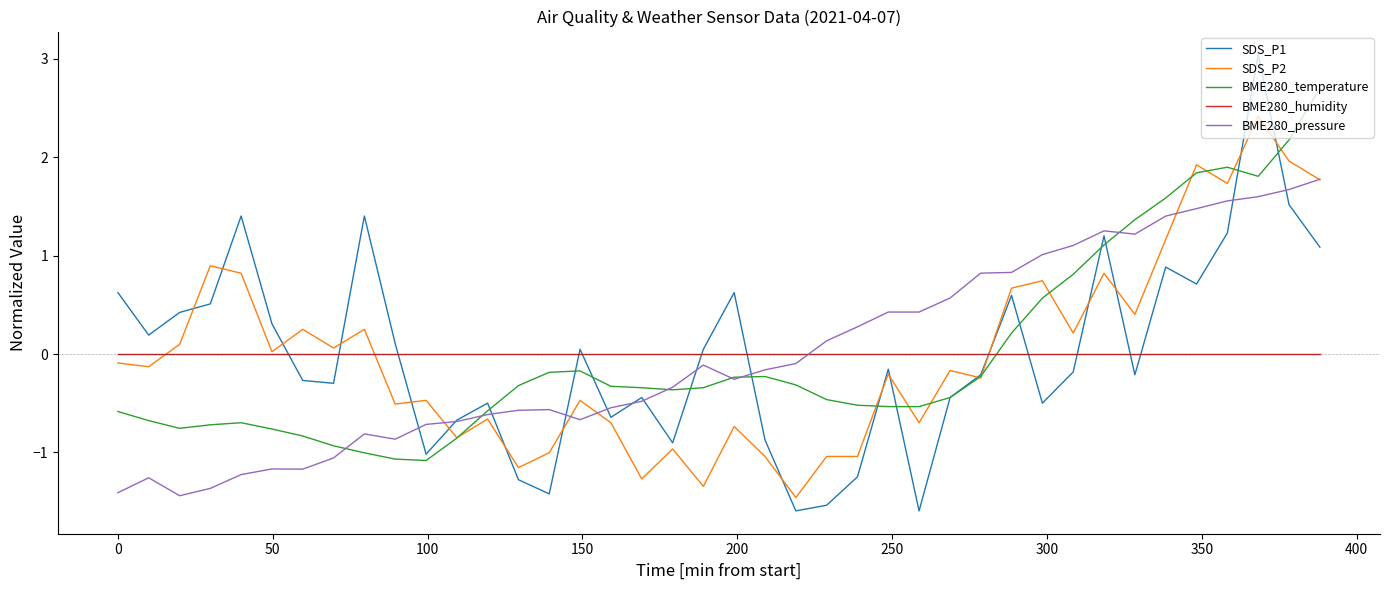

What is the minimum value shown in the chart?

-1.6